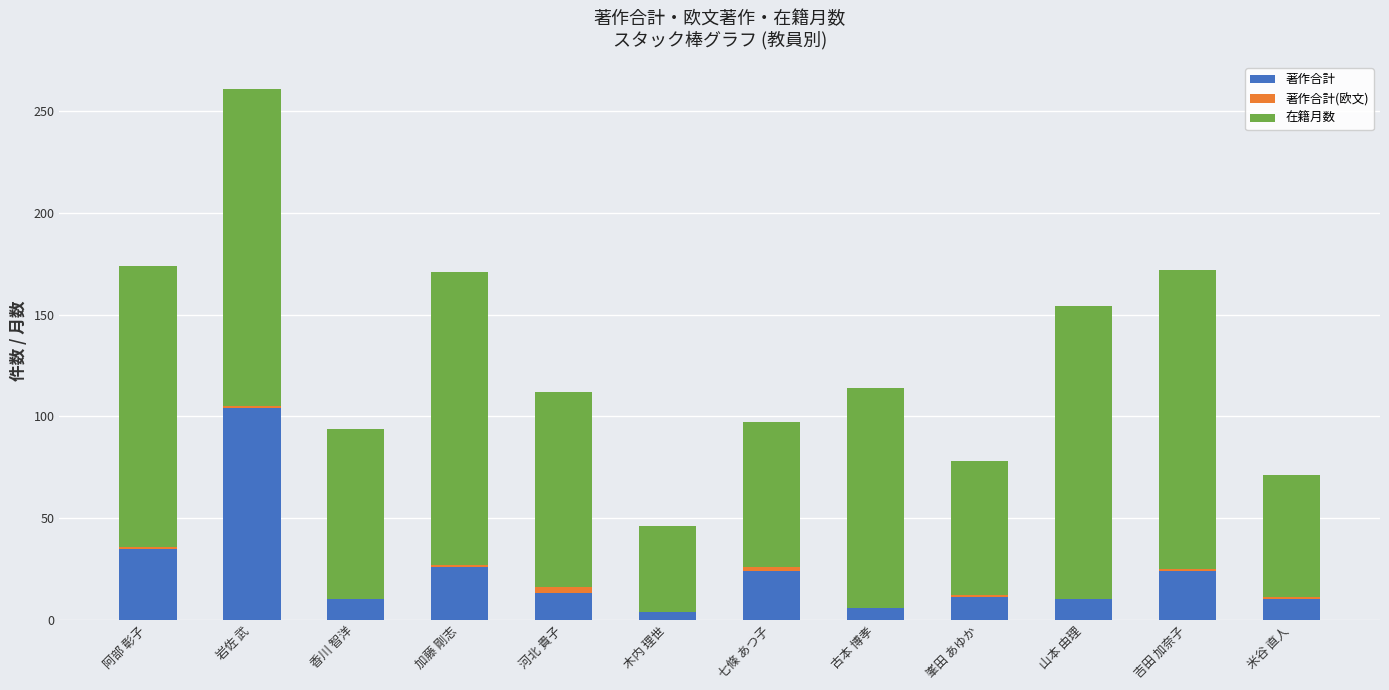

How many distinct data groups are displayed?

3